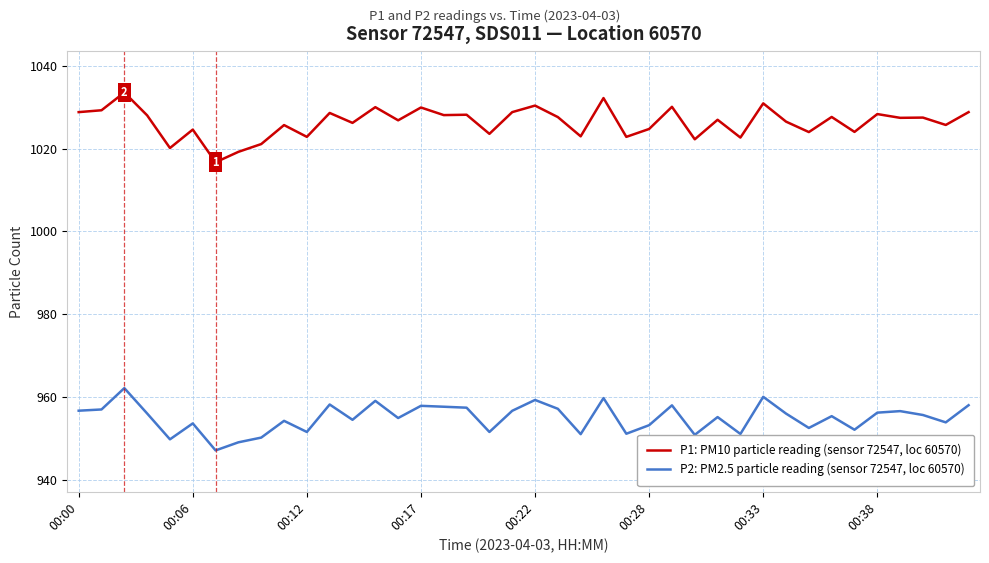

Which series has the largest range (max minus min)?

P1: PM10 particle reading (sensor 72547, loc 60570)